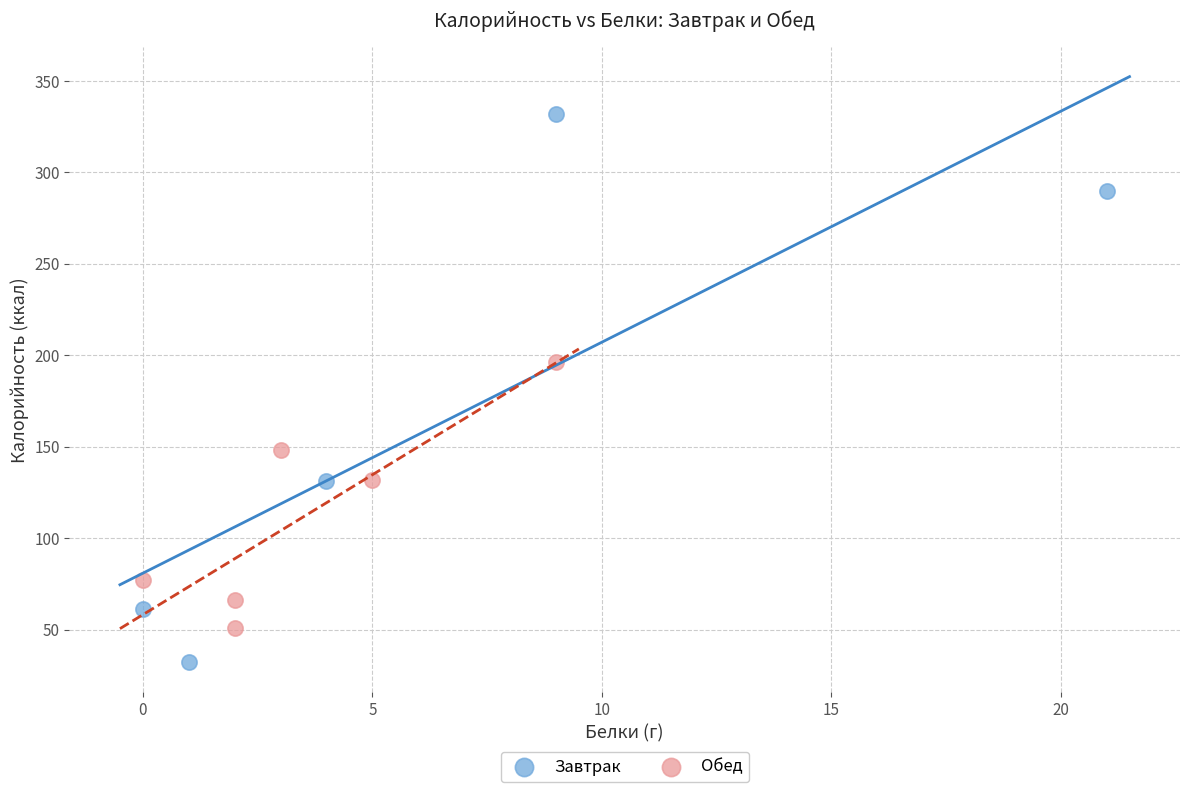

Which series has the widest spread of Y values?

Завтрак